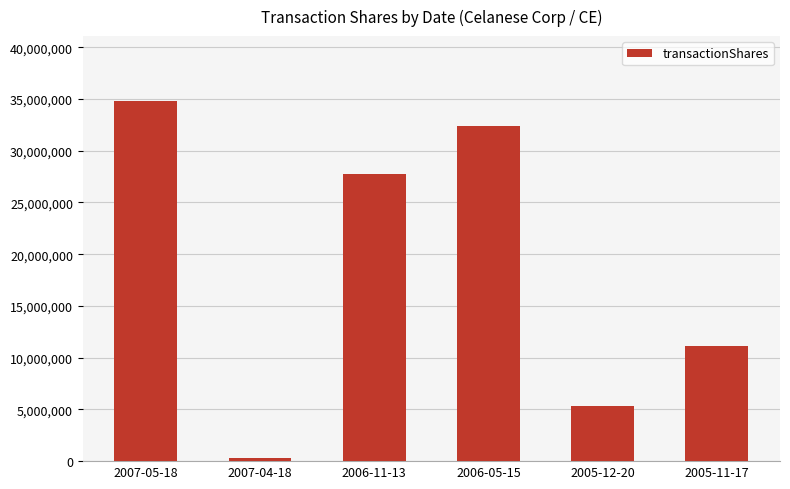

Does the chart contain stacked bars?

No